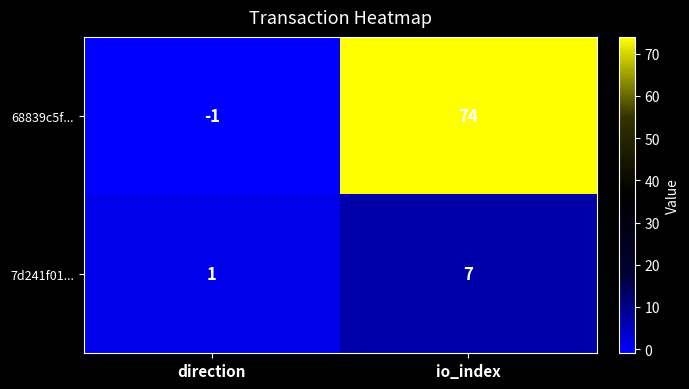

What is the difference between the highest and lowest values at direction?

2